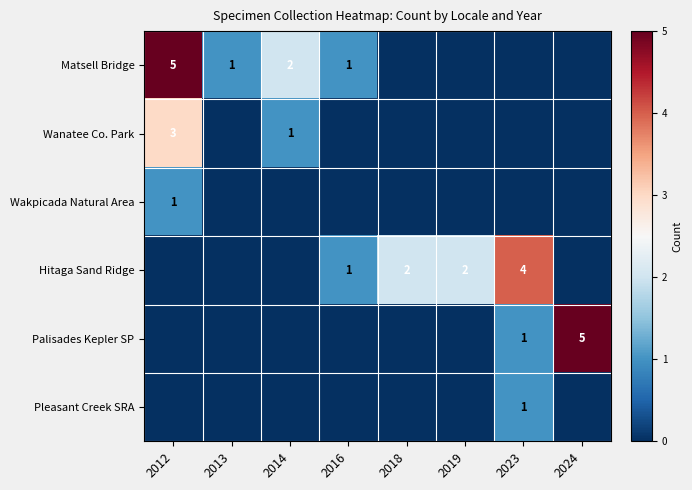

At 2014, list the series in order from largest to smallest.

Matsell Bridge, Wanatee Co. Park, Wakpicada Natural Area, Hitaga Sand Ridge, Palisades Kepler SP, Pleasant Creek SRA